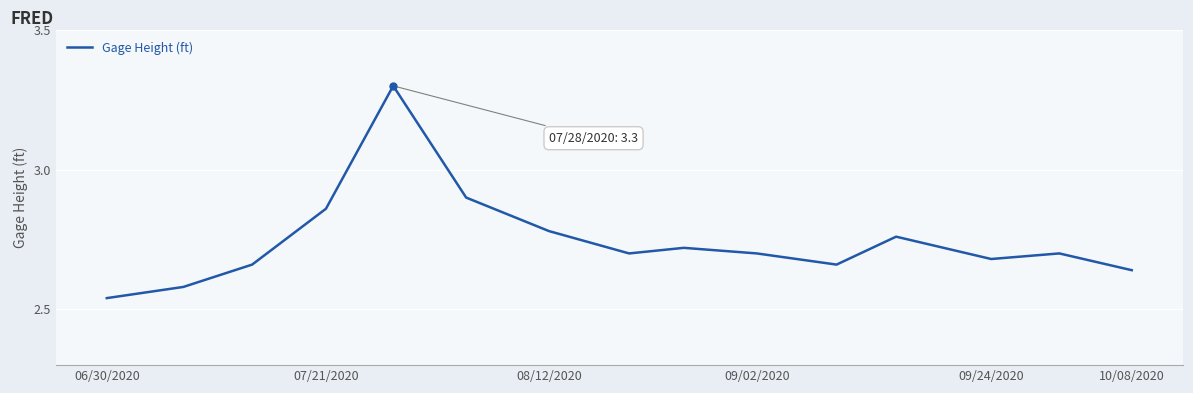

What is the maximum value shown in the chart?

3.3